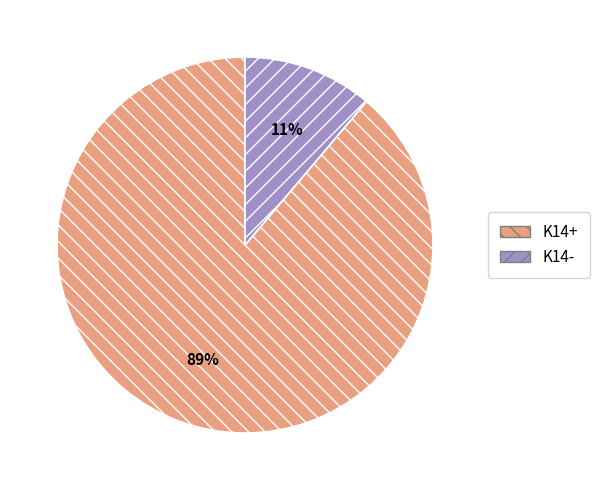

Is the sum of K14+ and K14- greater than half?

Yes